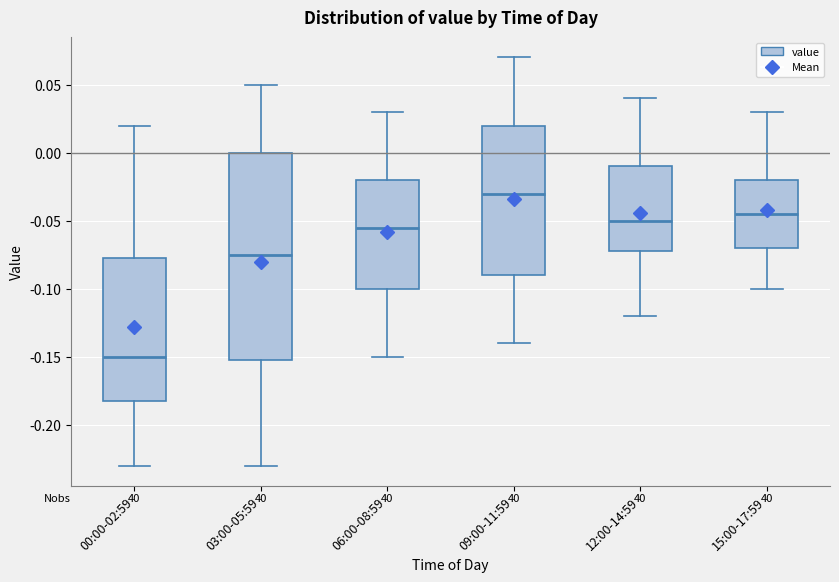

Which box has the lowest median line?

00:00-02:59